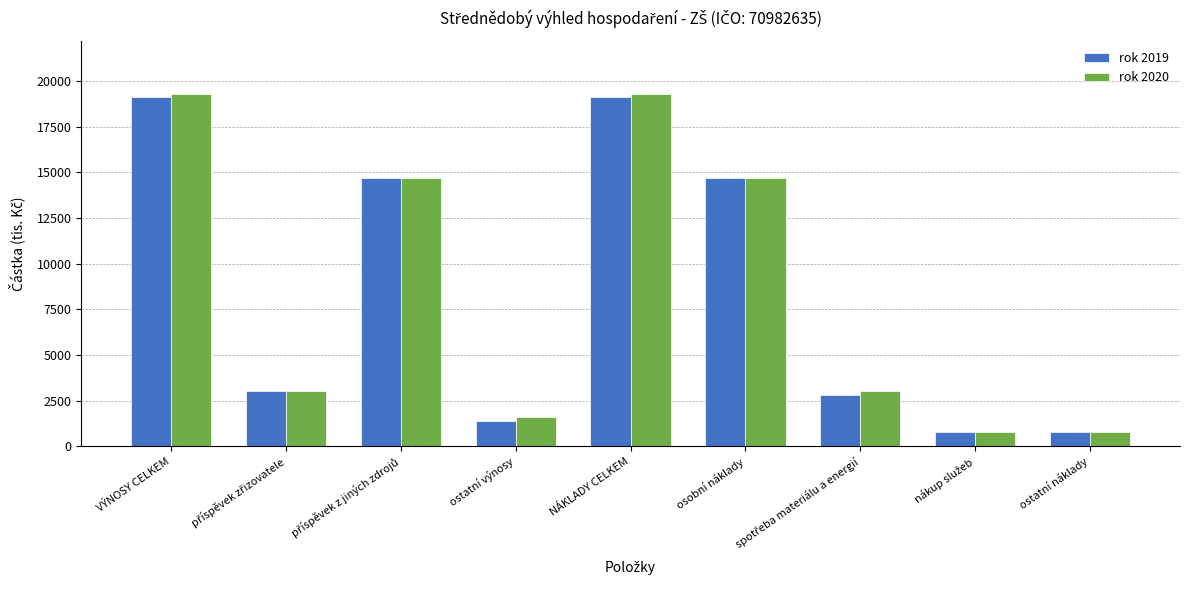

What is the total value across all series at osobní náklady?

29400